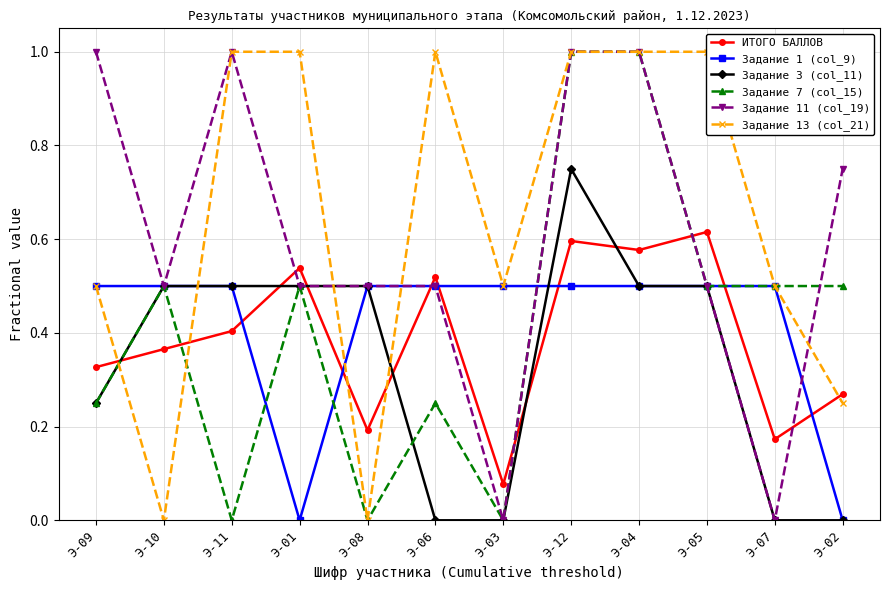

Reading right to left, what are all the values shown in this chart?

ИТОГО БАЛЛОВ: Э-02=0.3	Э-07=0.2	Э-05=0.6	Э-04=0.6	Э-12=0.6	Э-03=0.1	Э-06=0.5	Э-08=0.2	Э-01=0.5	Э-11=0.4	Э-10=0.4	Э-09=0.3
Задание 1 (col_9): Э-02=0.0	Э-07=0.5	Э-05=0.5	Э-04=0.5	Э-12=0.5	Э-03=0.5	Э-06=0.5	Э-08=0.5	Э-01=0.0	Э-11=0.5	Э-10=0.5	Э-09=0.5
Задание 3 (col_11): Э-02=0.0	Э-07=0.0	Э-05=0.5	Э-04=0.5	Э-12=0.8	Э-03=0.0	Э-06=0.0	Э-08=0.5	Э-01=0.5	Э-11=0.5	Э-10=0.5	Э-09=0.2
Задание 7 (col_15): Э-02=0.5	Э-07=0.5	Э-05=0.5	Э-04=1.0	Э-12=1.0	Э-03=0.0	Э-06=0.2	Э-08=0.0	Э-01=0.5	Э-11=0.0	Э-10=0.5	Э-09=0.2
Задание 11 (col_19): Э-02=0.8	Э-07=0.0	Э-05=0.5	Э-04=1.0	Э-12=1.0	Э-03=0.0	Э-06=0.5	Э-08=0.5	Э-01=0.5	Э-11=1.0	Э-10=0.5	Э-09=1.0
Задание 13 (col_21): Э-02=0.2	Э-07=0.5	Э-05=1.0	Э-04=1.0	Э-12=1.0	Э-03=0.5	Э-06=1.0	Э-08=0.0	Э-01=1.0	Э-11=1.0	Э-10=0.0	Э-09=0.5